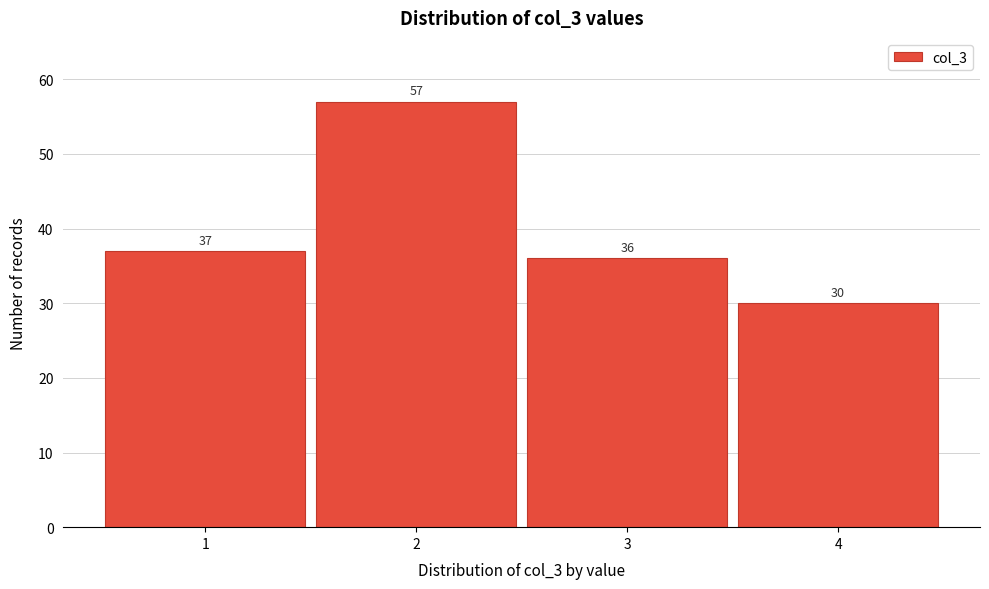

Reading left to right, what are all the values shown in this chart?

1=37	2=57	3=36	4=30